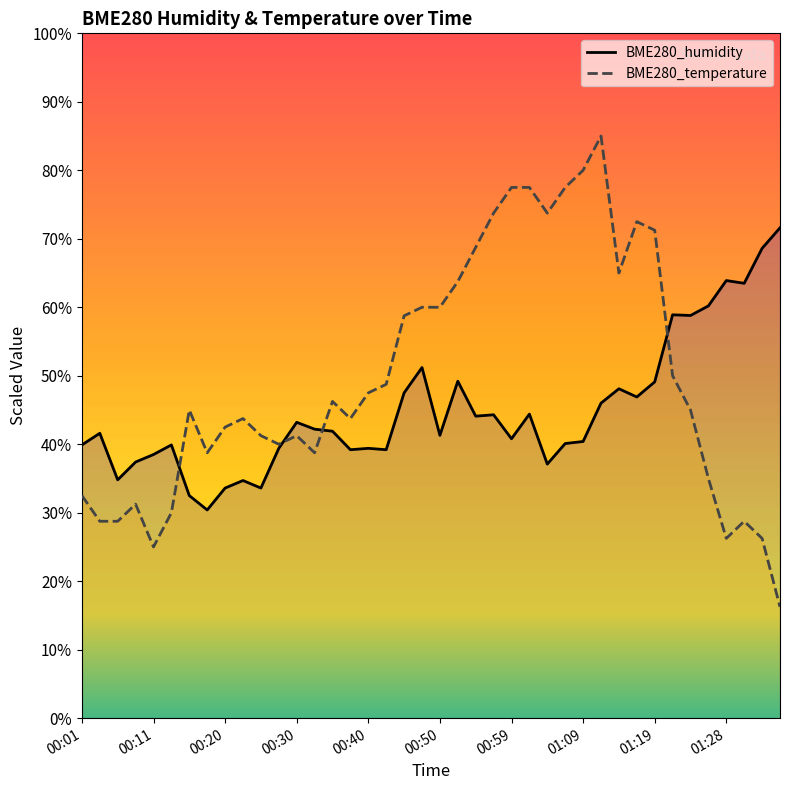

List the series in order of their peak value, highest first.

BME280_temperature, BME280_humidity